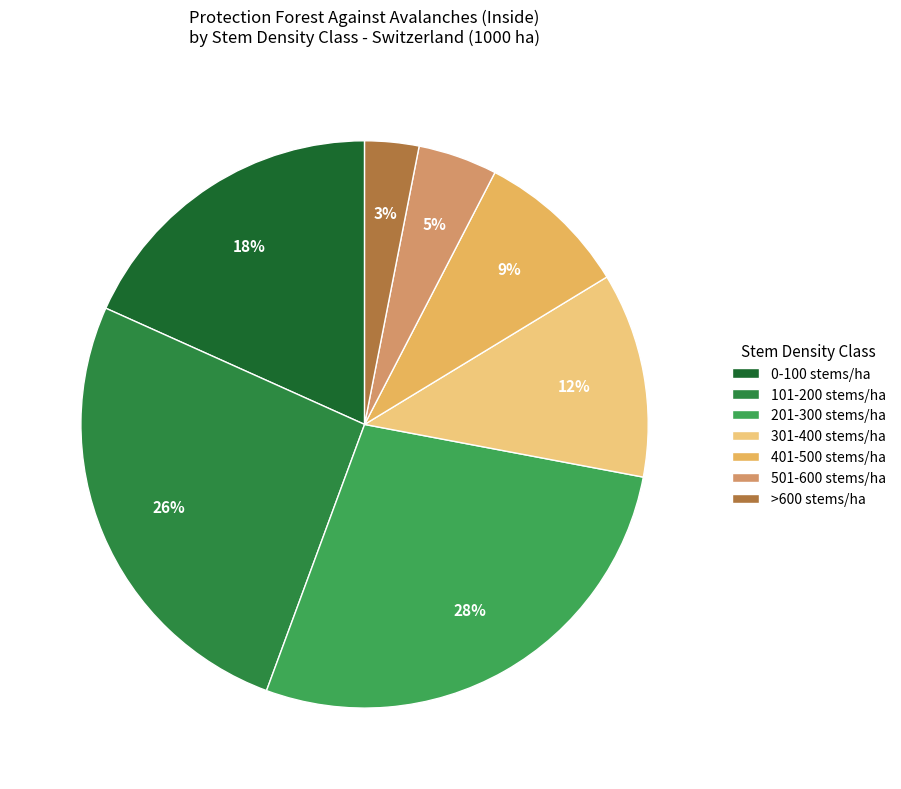

To the nearest percent, what is the average slice percentage?

14%